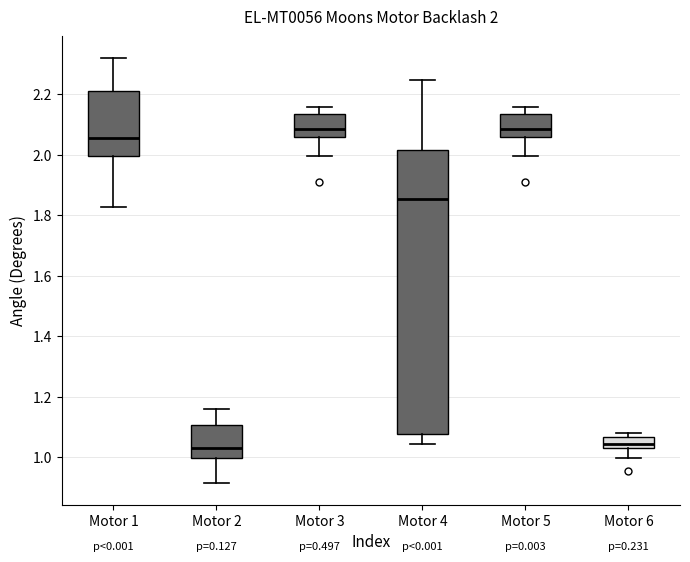

Which box is the tallest, from its lower edge to its upper edge?

Motor 4